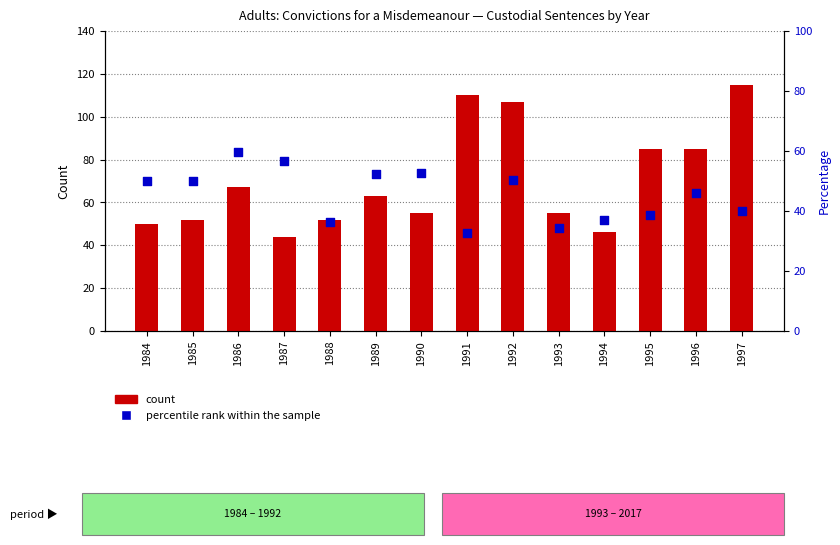

What is the total value across all series at 1993?

89.5